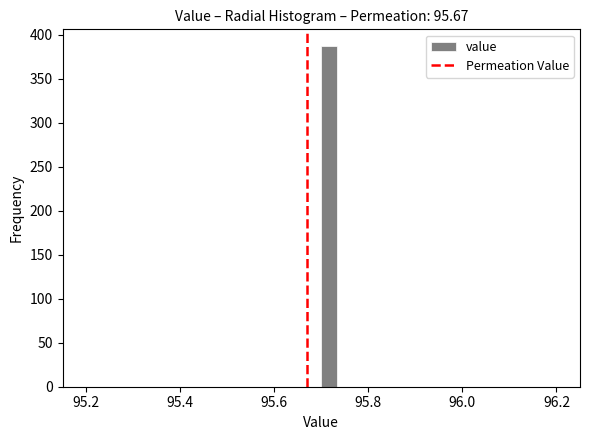

Read against the x-axis, roughly where is the centre of the tallest bar?

95.72